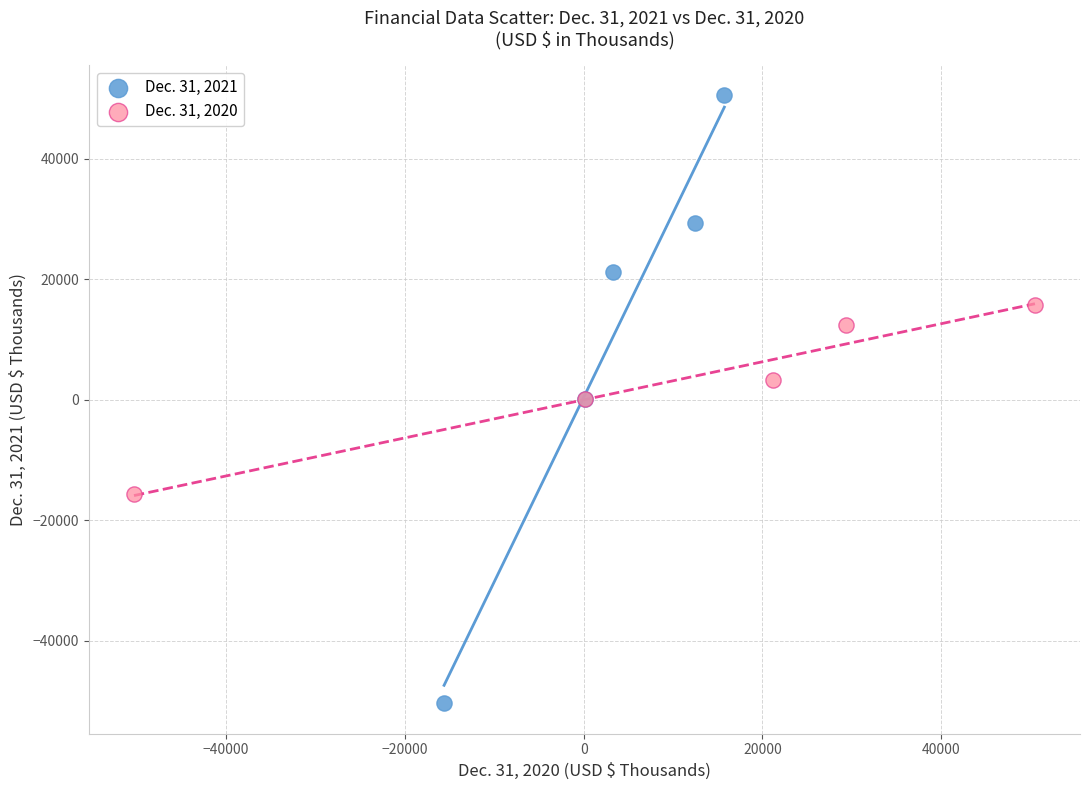

Which series contains the lowest Y value?

Dec. 31, 2021